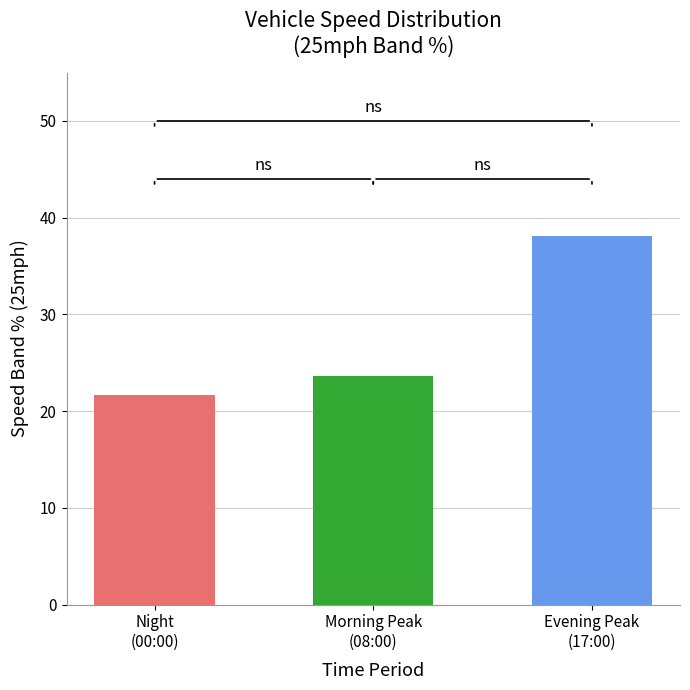

Are the bars grouped side by side (vs. stacked)?

No